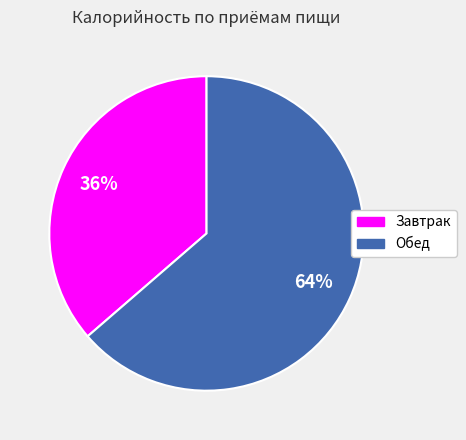

Is Завтрак the majority of the pie?

No